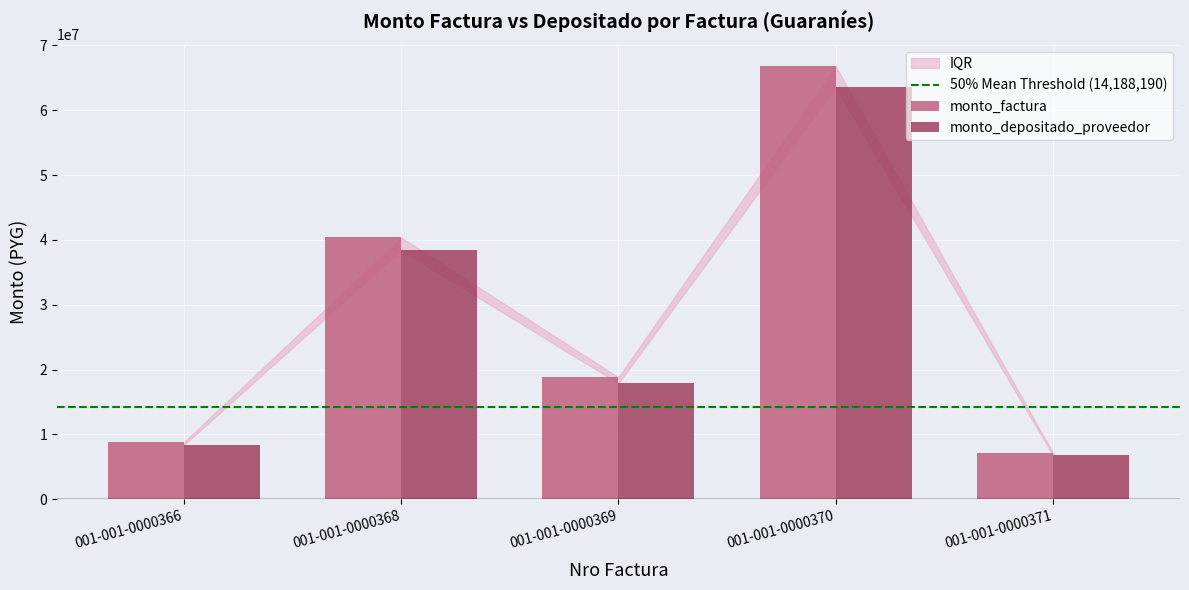

Which category has the highest value in the monto_depositado_proveedor series?

001-001-0000370